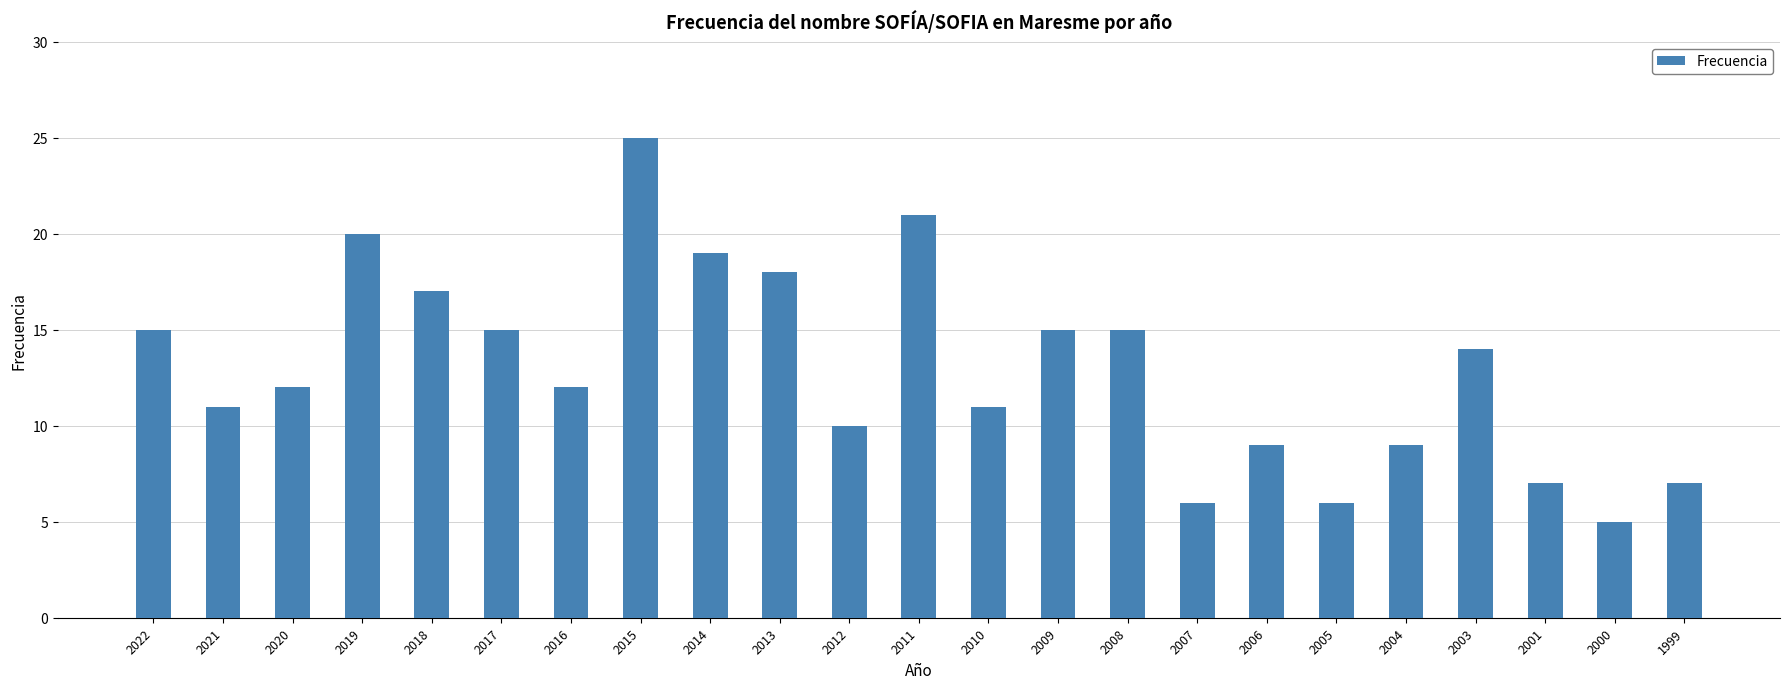

What is the difference between the values at 2015 and 2012?

15